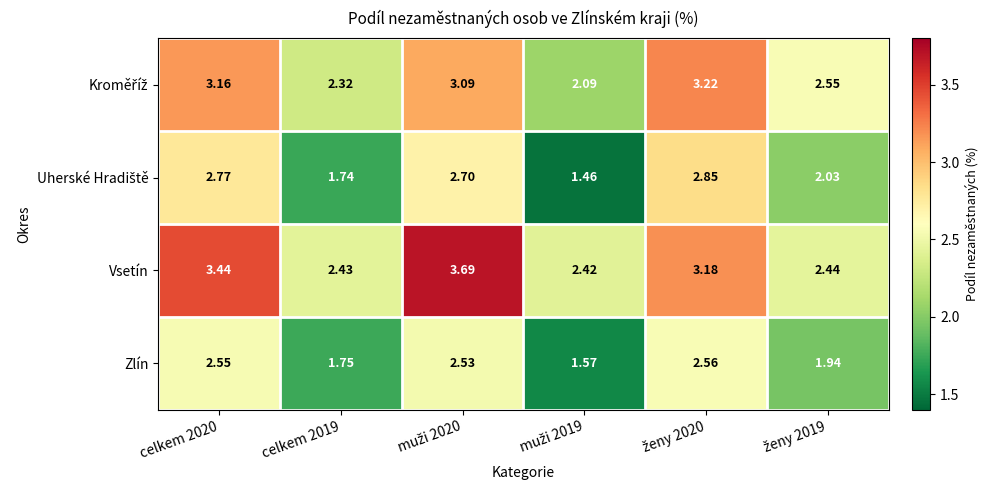

What is the spread (max minus min) of values at muži 2020?

1.2